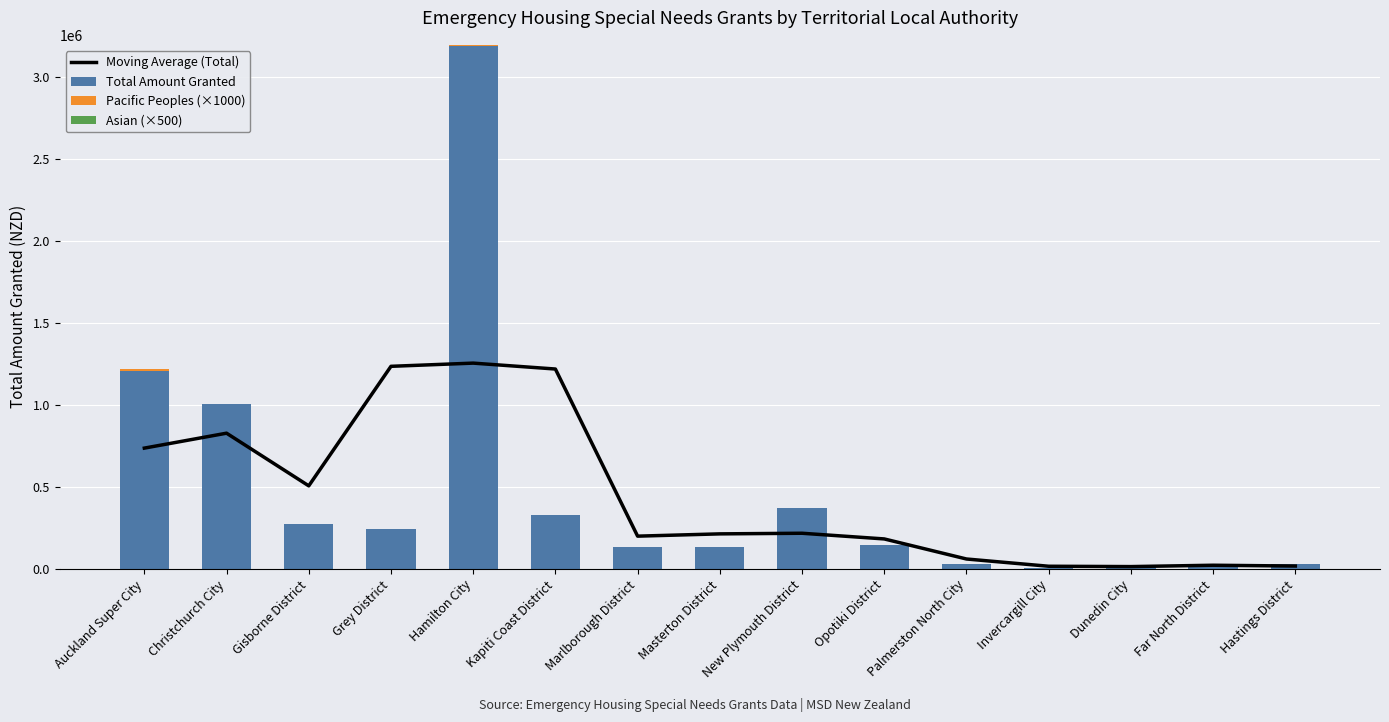

What position from the left is Dunedin City?

13